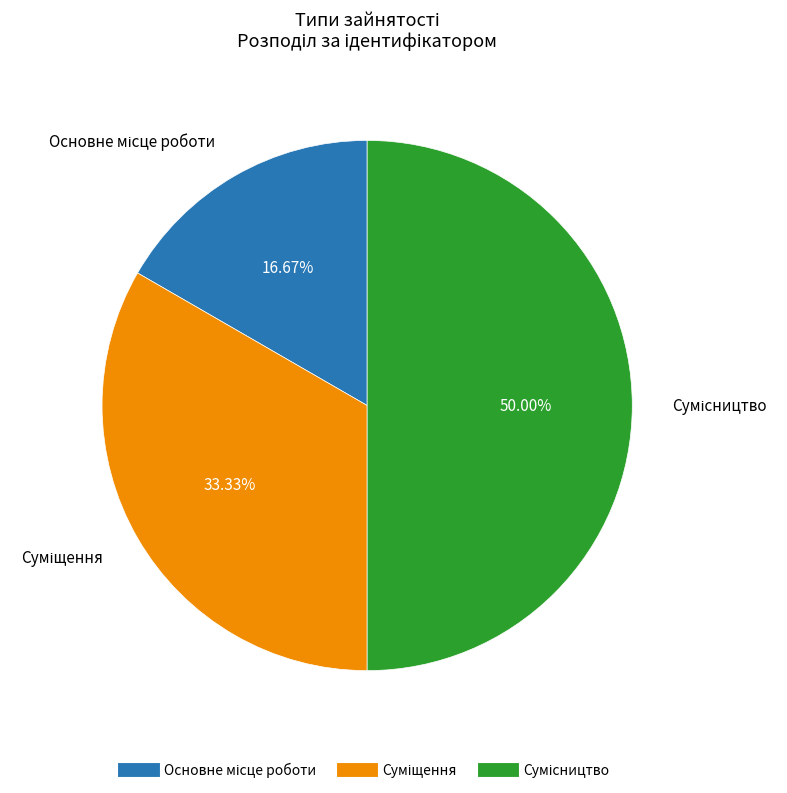

The Суміщення slice represents 20% of the pie. True or false?

False